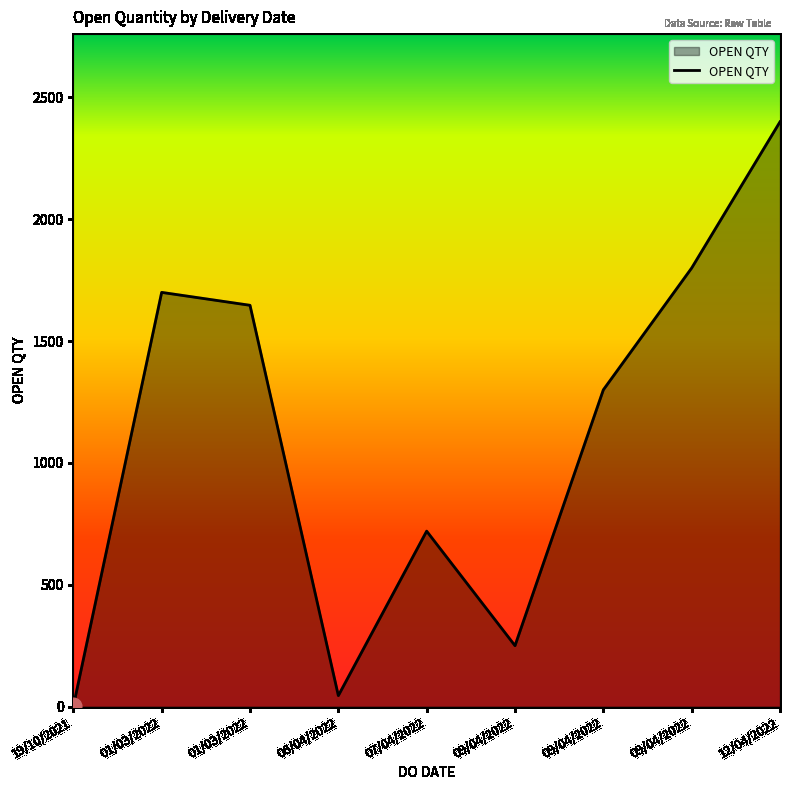

The chart shows a value of 515 at 09/04/2022. True or false?

False